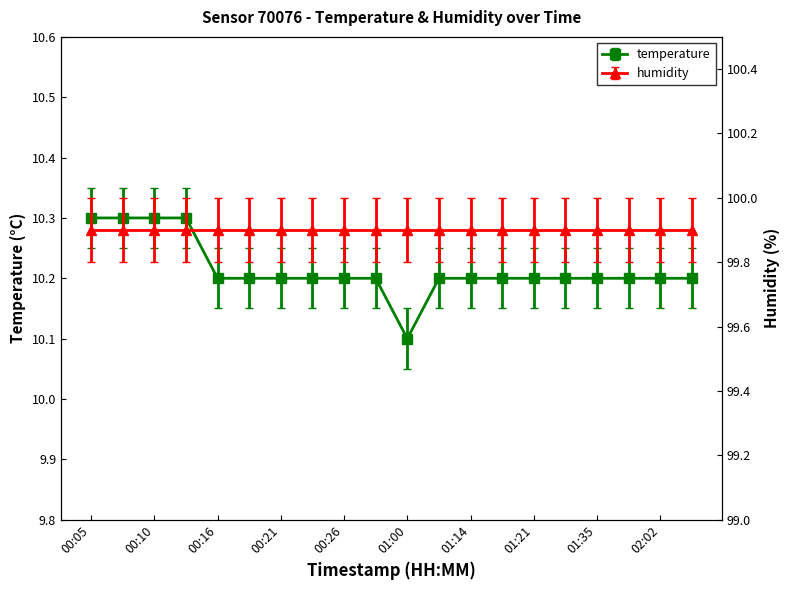

Reading right to left, what are all the values shown in this chart?

10.2	10.2	10.2	10.2	10.2	10.2	10.2	10.2	10.2	10.1	10.2	10.2	10.2	10.2	10.2	10.2	10.3	10.3	10.3	10.3